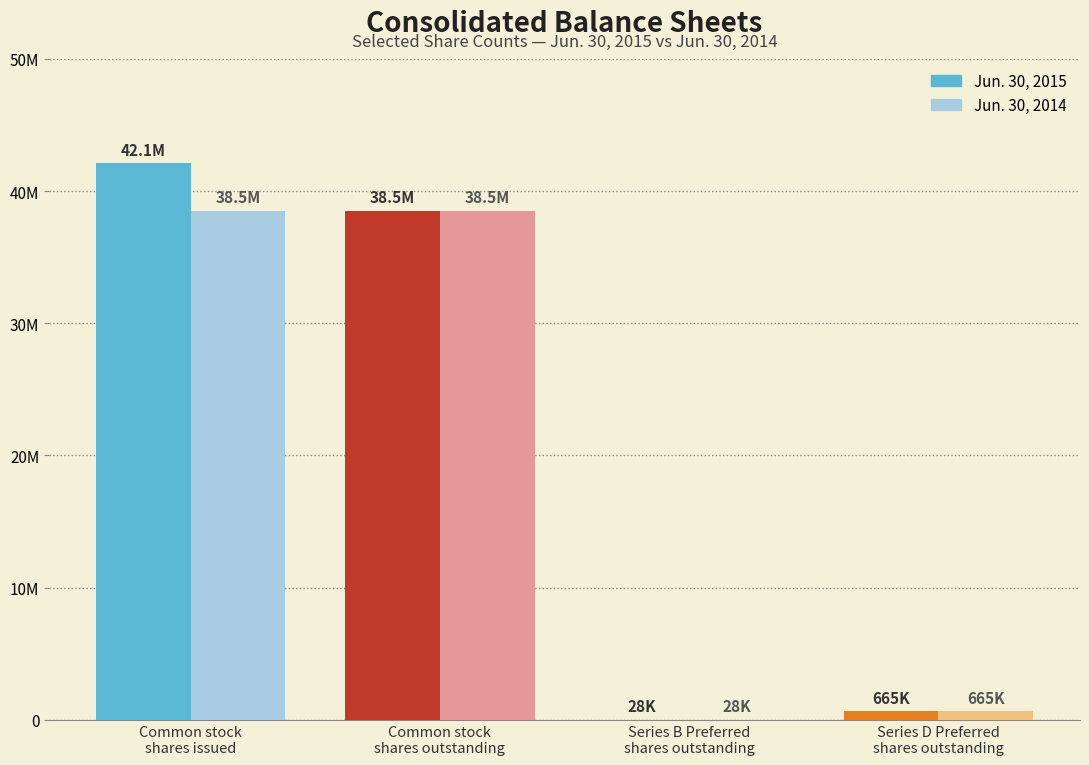

Rank the series by their maximum value, from highest to lowest.

Jun. 30, 2015, Jun. 30, 2014